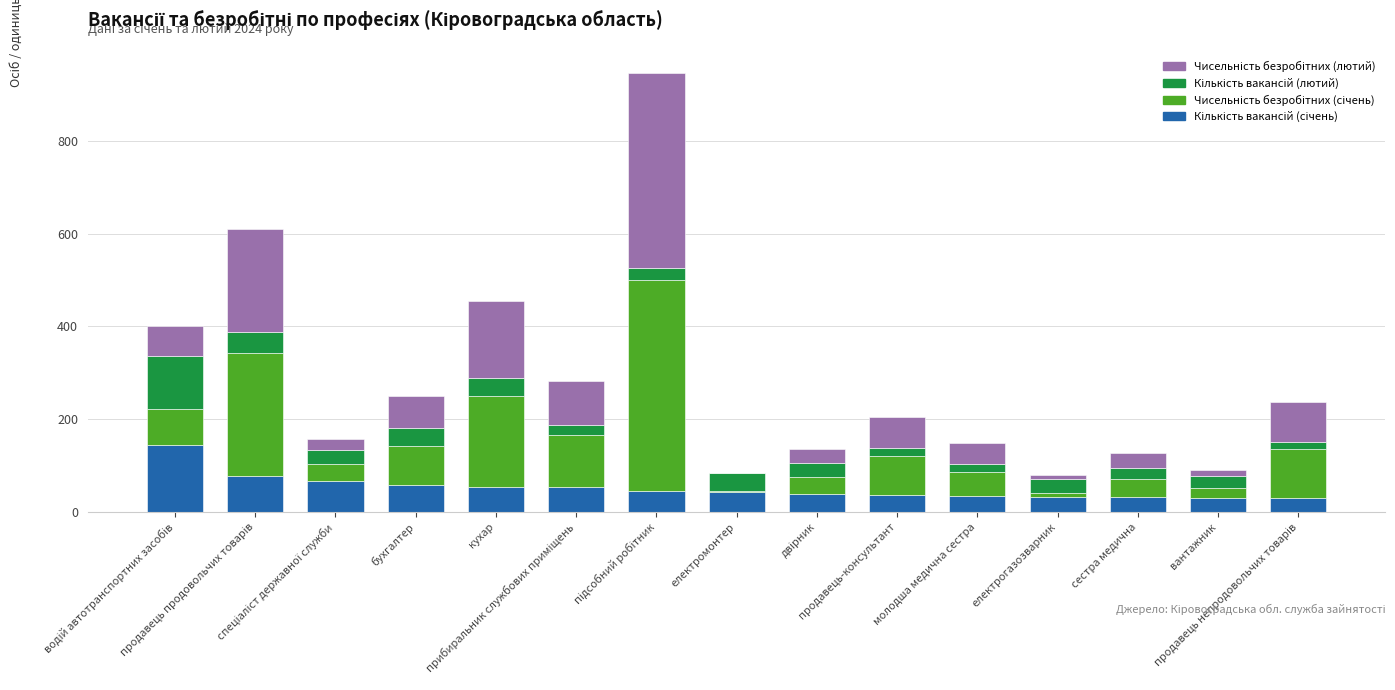

Count the number of data series in this chart.

4